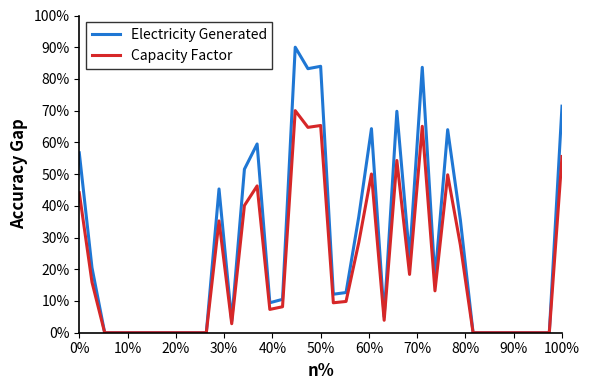

What is the highest value of the Capacity Factor series?

70.0